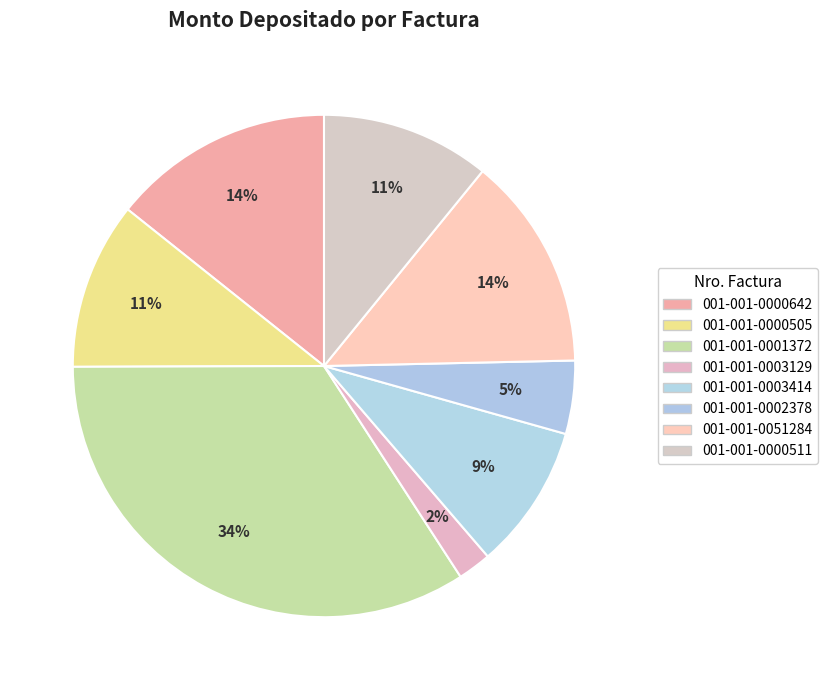

To the nearest percent, what is the average slice percentage?

12%